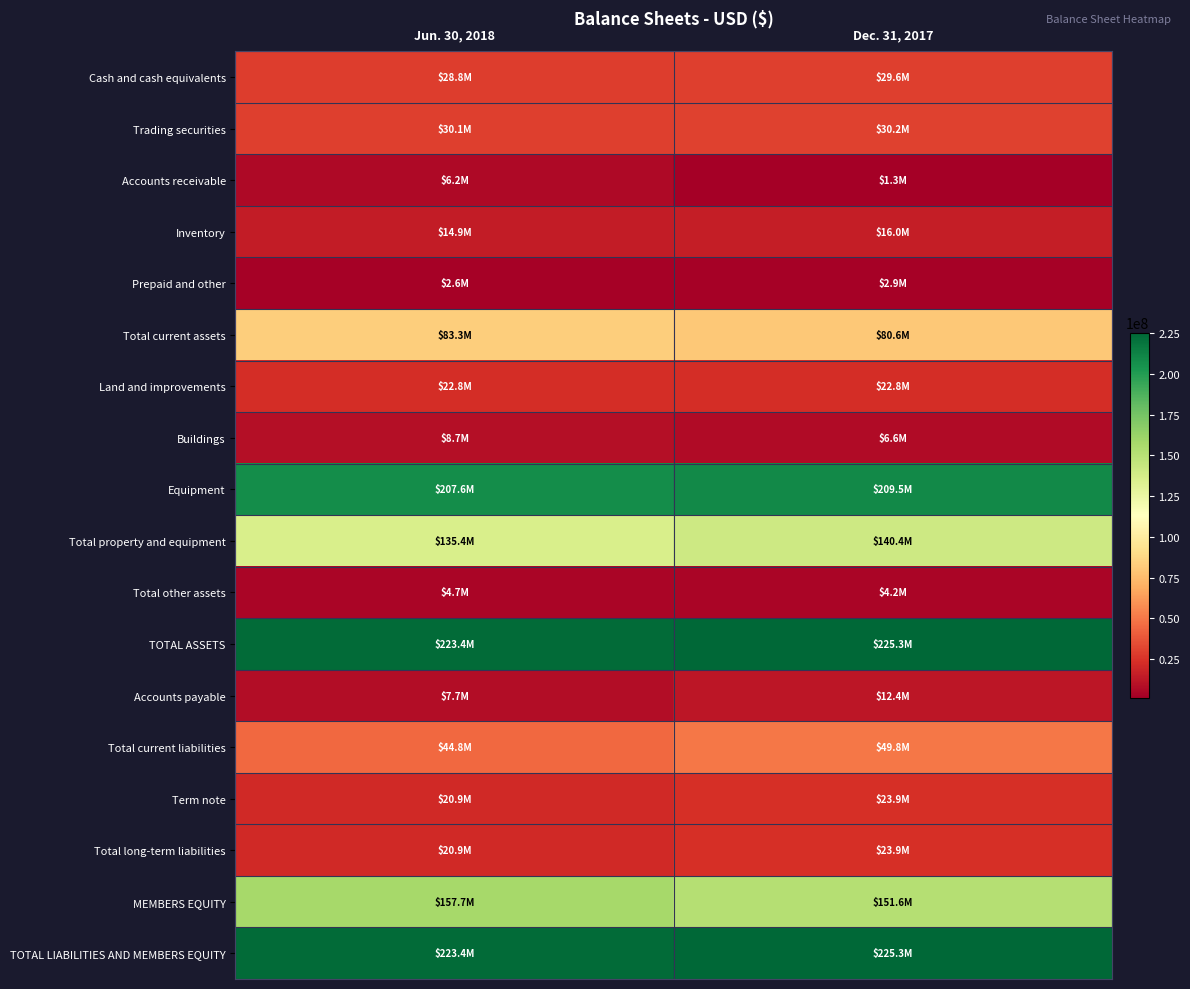

What is the total value across all series at Jun. 30, 2018?

1244050636